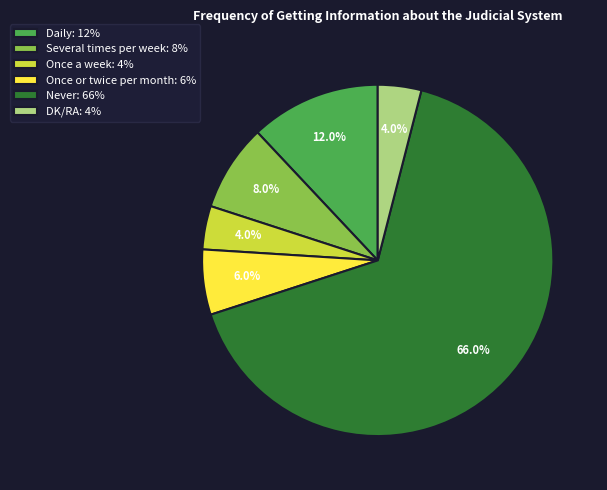

What is the ratio of the value at Daily: 12% to the value at DK/RA: 4%?

3.0